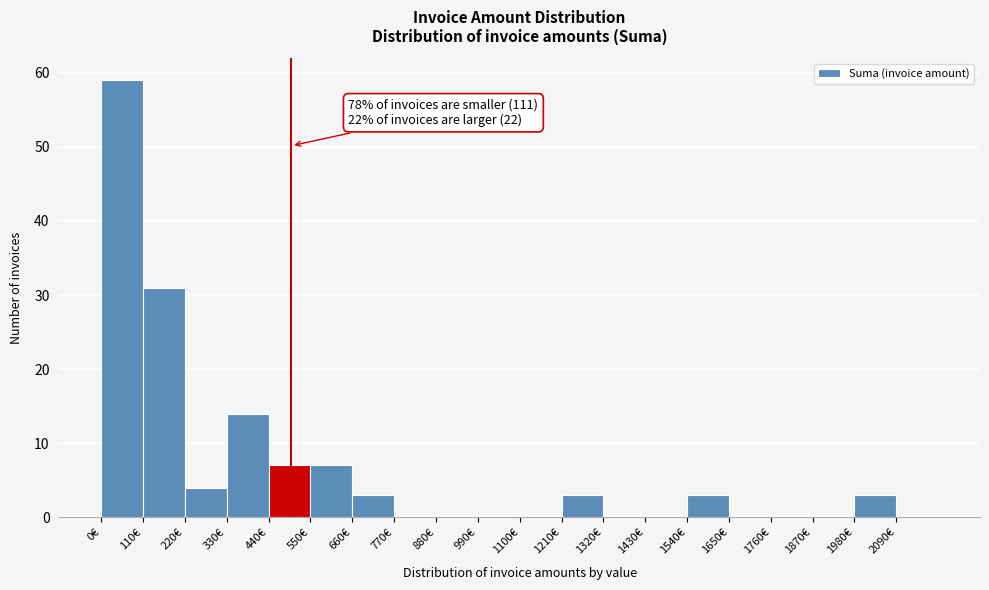

Which range on the x-axis has the tallest bar?

0 to 110